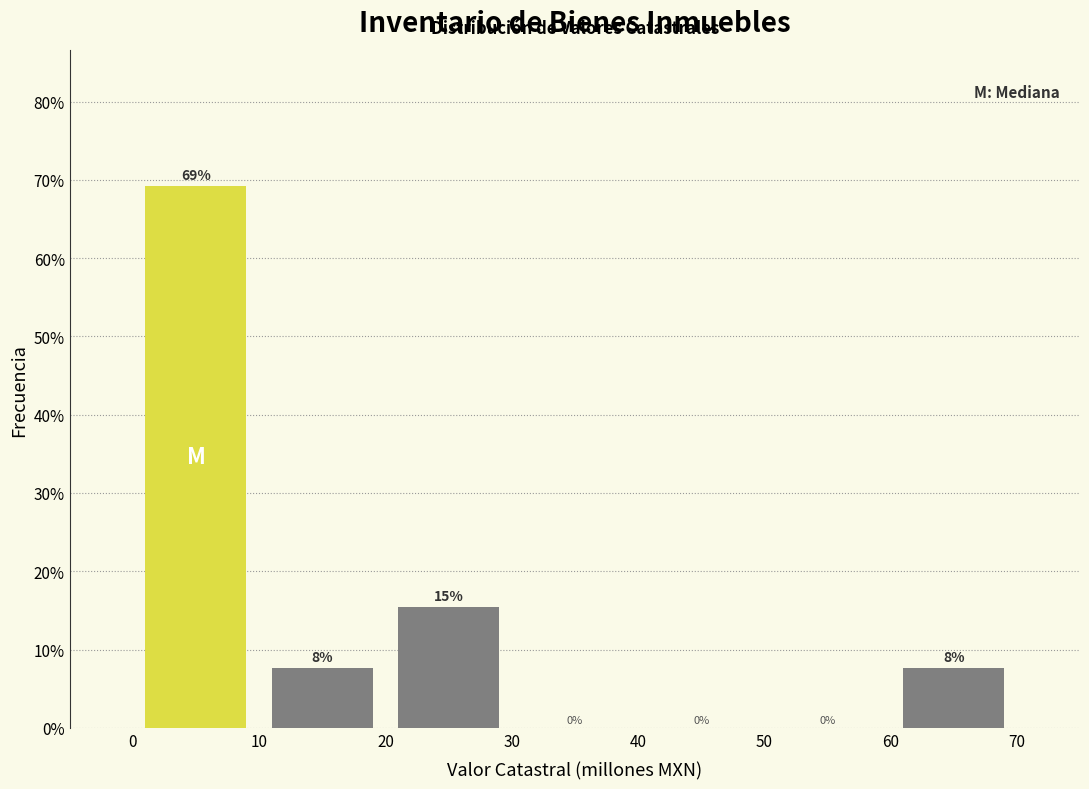

Over which range of the x-axis is the bar tallest?

0 to 10